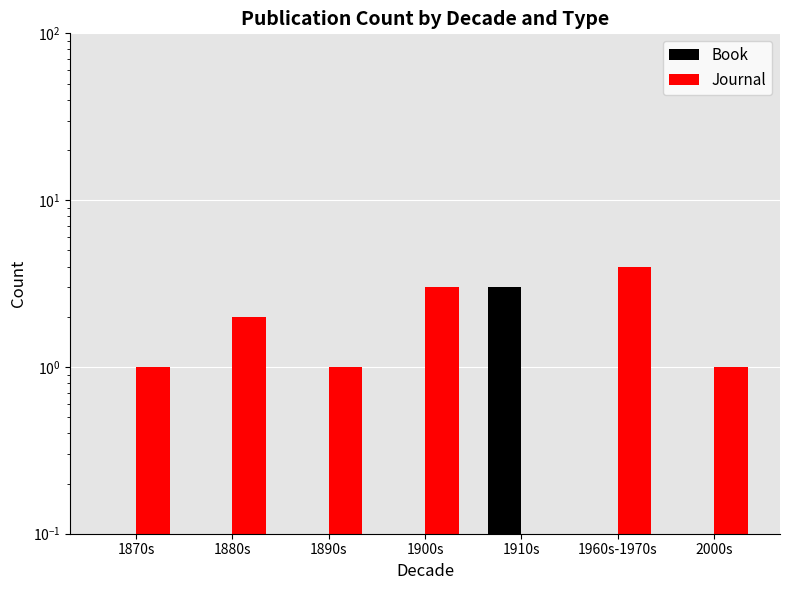

What is the greatest value displayed?

4